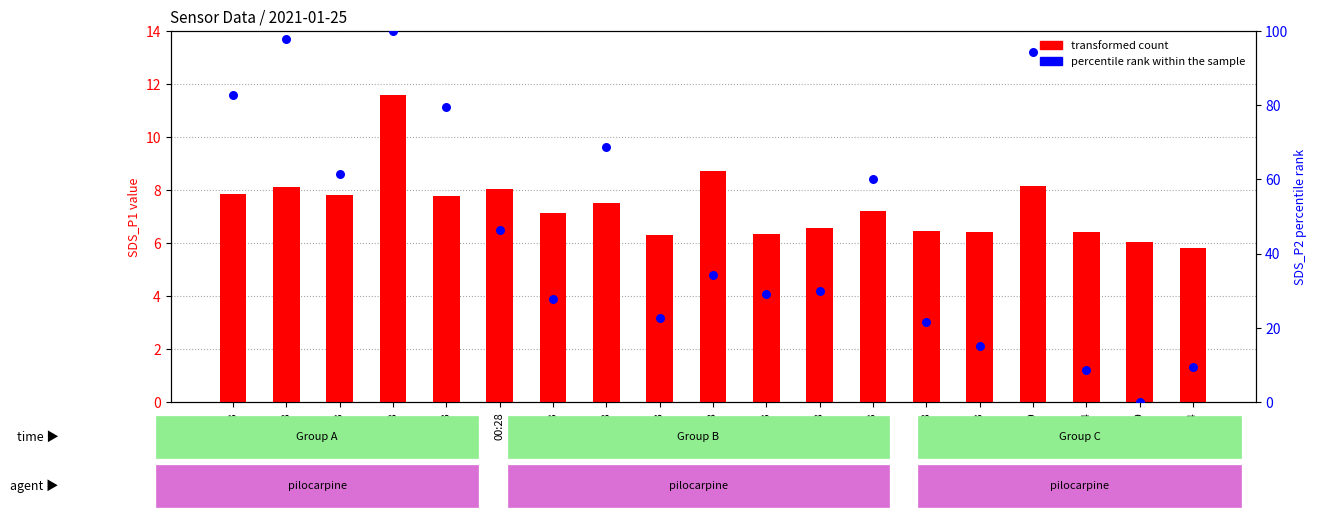

Which series has the largest total across all categories?

SDS_P2 (percentile rank within sample)